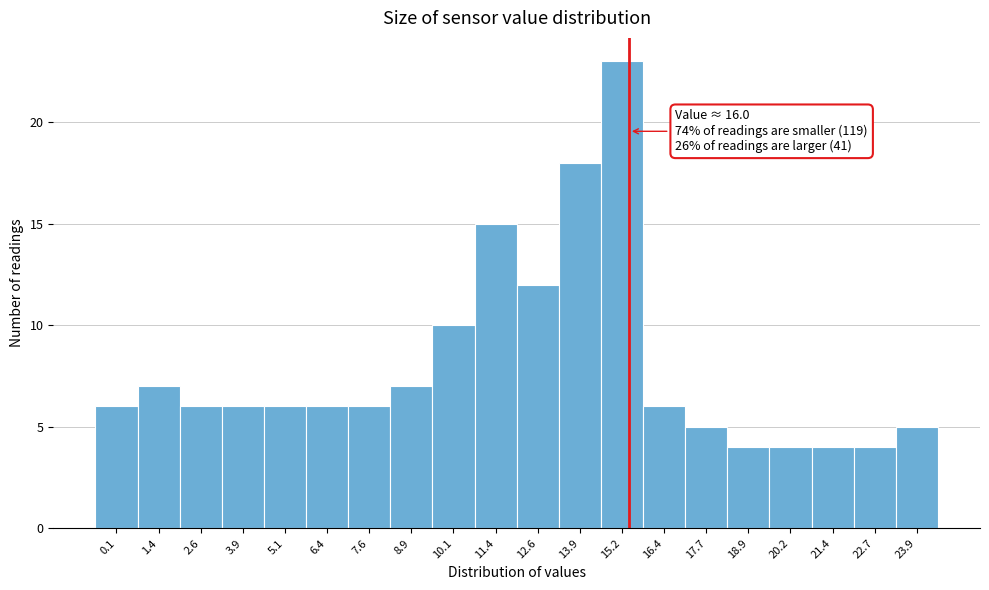

Reading left to right, list all the values displayed in this chart.

6	7	6	6	6	6	6	7	10	15	12	18	23	6	5	4	4	4	4	5